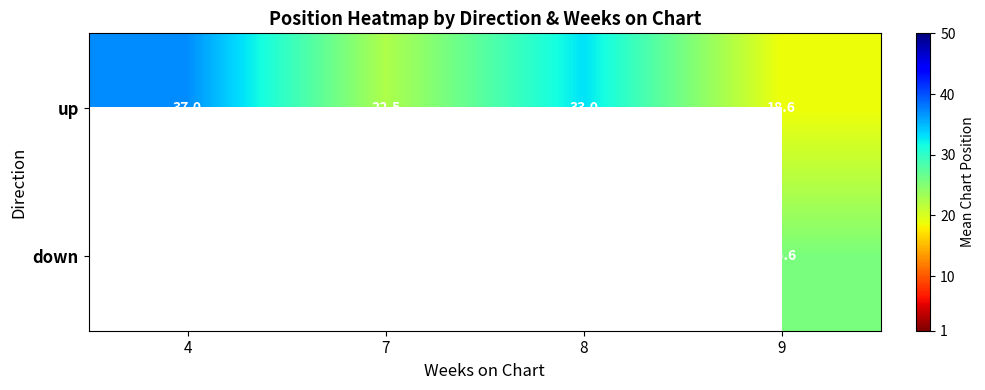

What is the difference between the up values at 8 and 9?

14.4